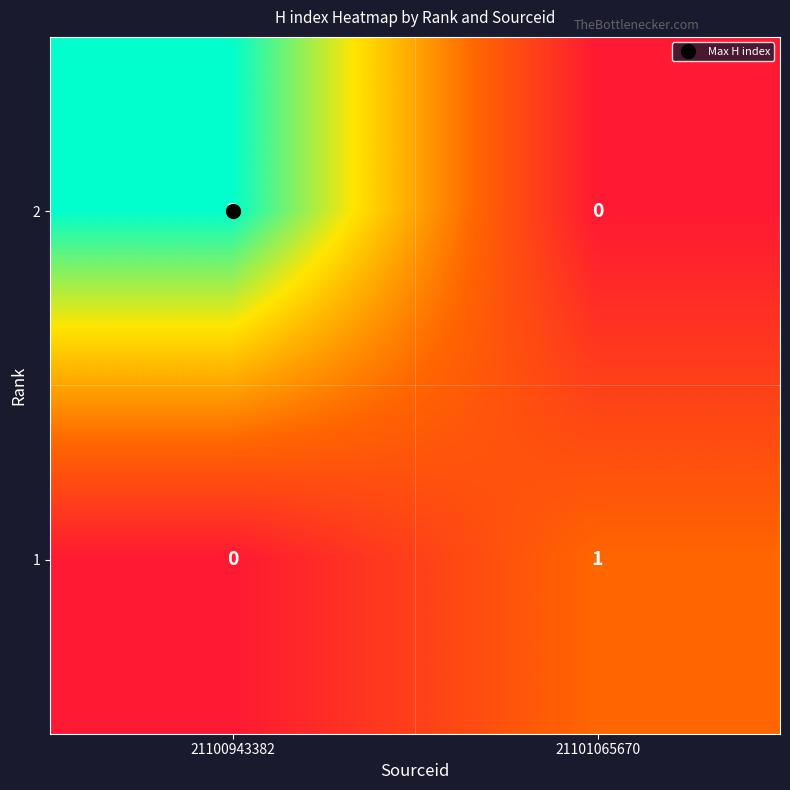

Rank the series by their maximum value, from highest to lowest.

2, 1